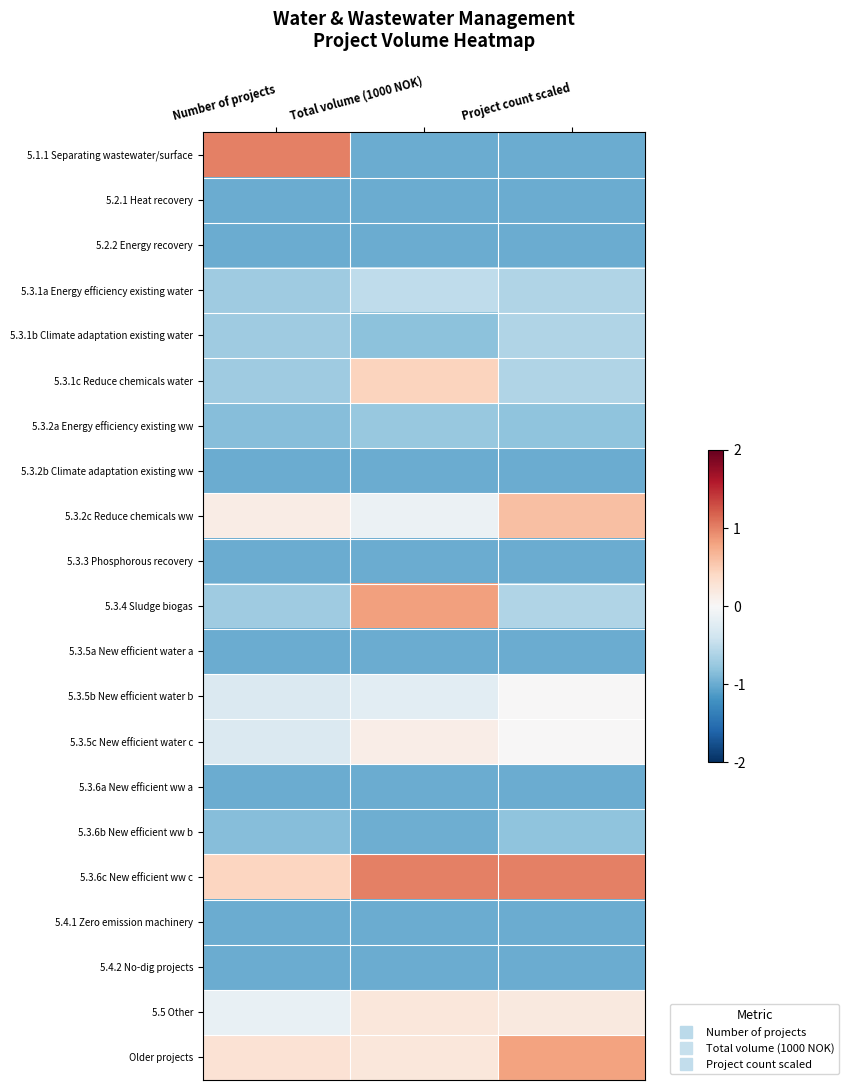

What is the maximum value shown in the chart?

1.0